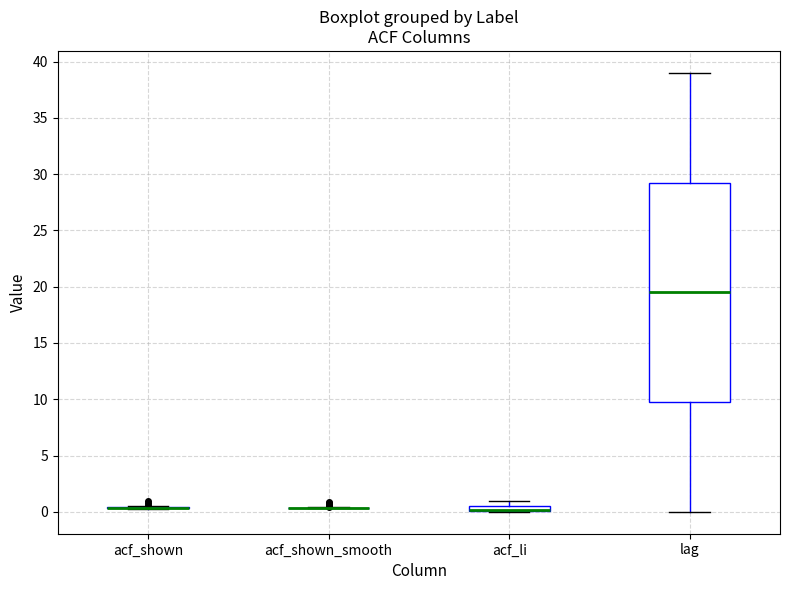

Where is the upper edge of the box for acf_li on the y-axis? The values are not printed on the chart, so give them approximately, as read against the axis.

0.5